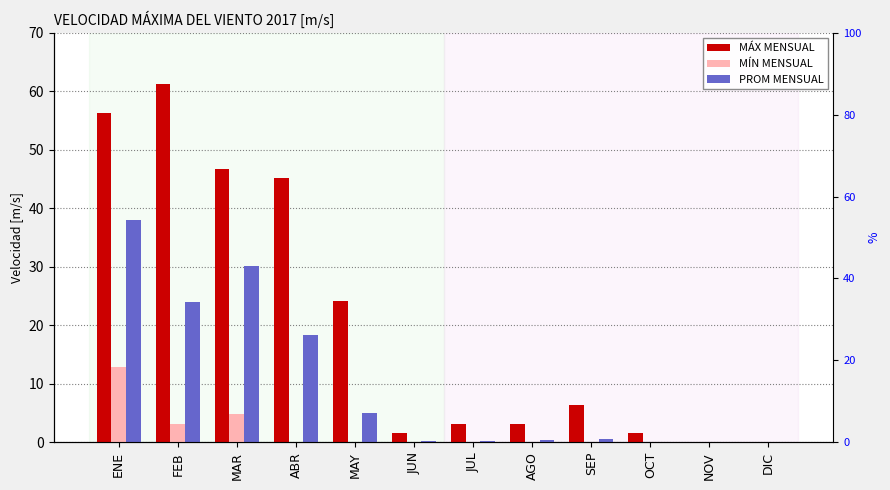

The value of MÁX MENSUAL at DIC is 0.0. True or false?

True